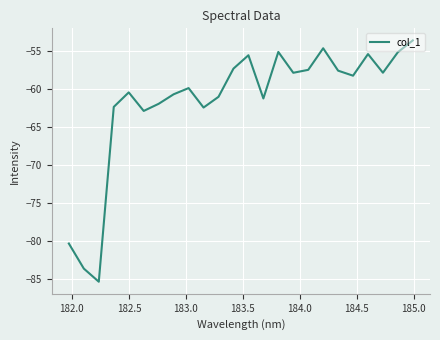

What is the greatest value displayed?

-53.5